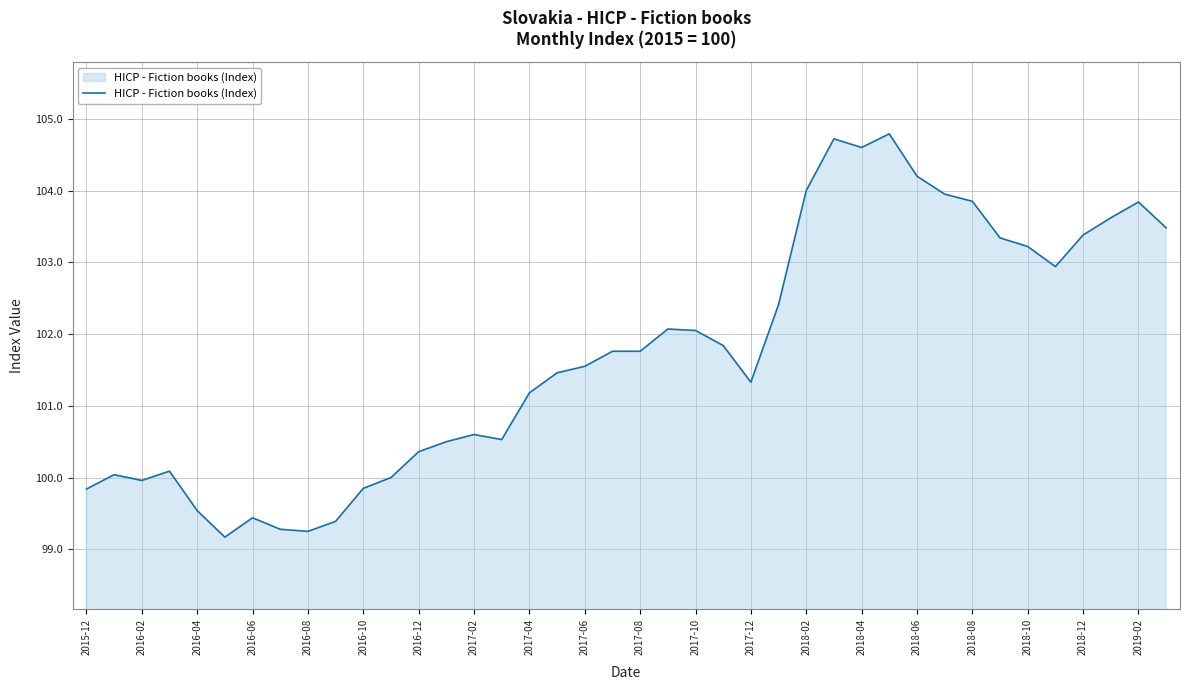

True or false: there are more than 0 points higher than both neighbors.

True